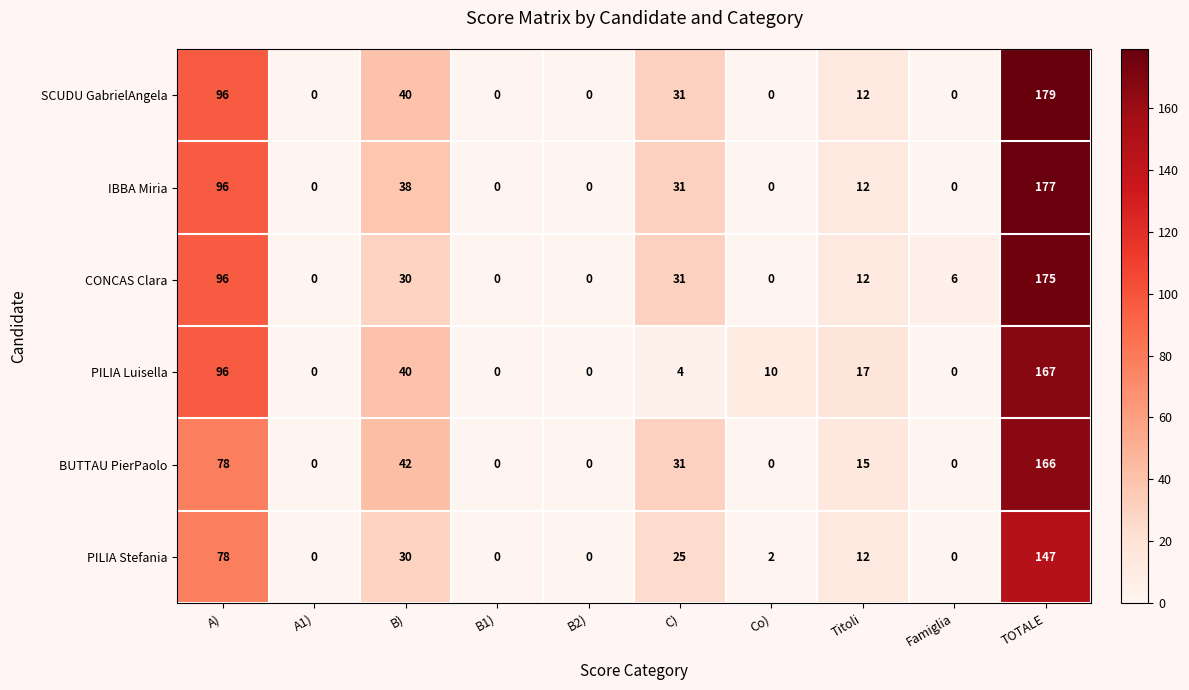

The PILIA Luisella series shows 2 at C). True or false?

False